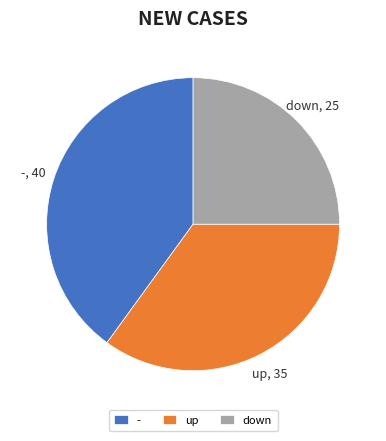

How many segments does this pie chart have?

3